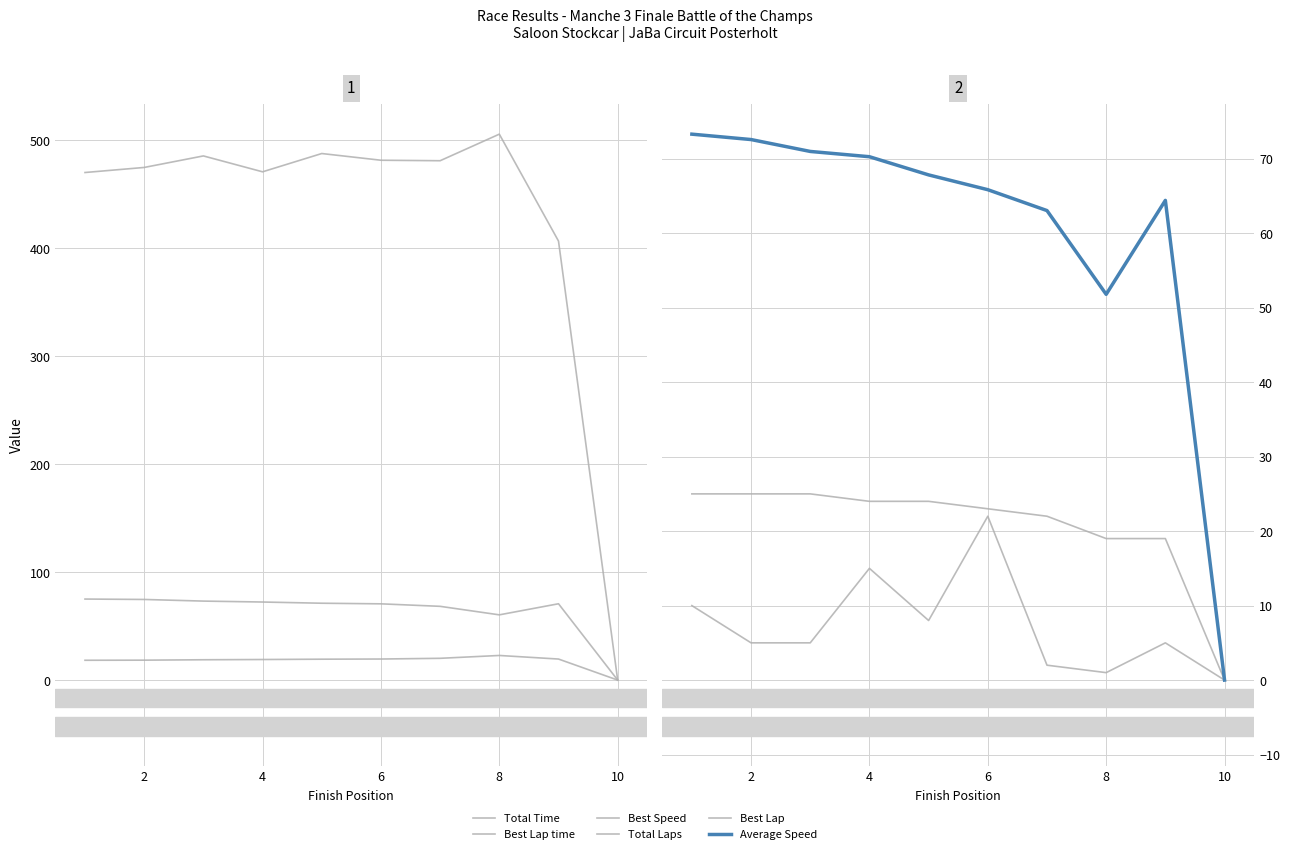

At how many categories does at least one series exceed 495?

1